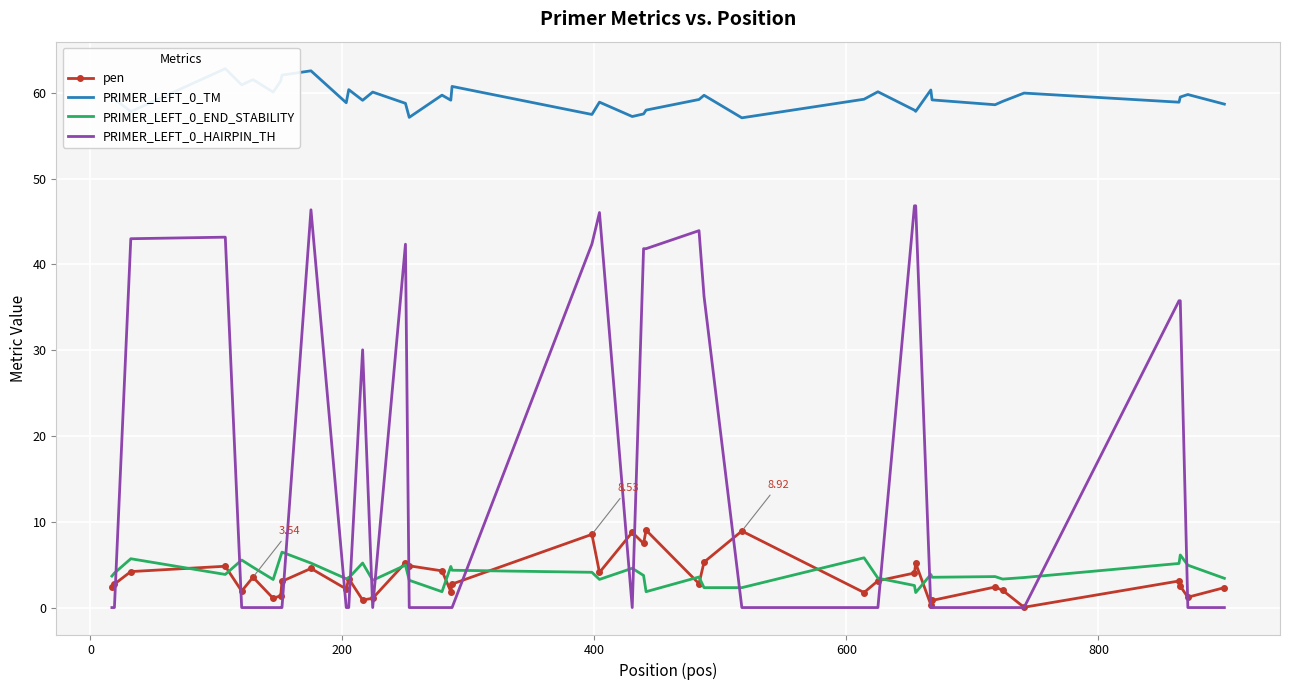

What is the greatest value displayed?

62.8